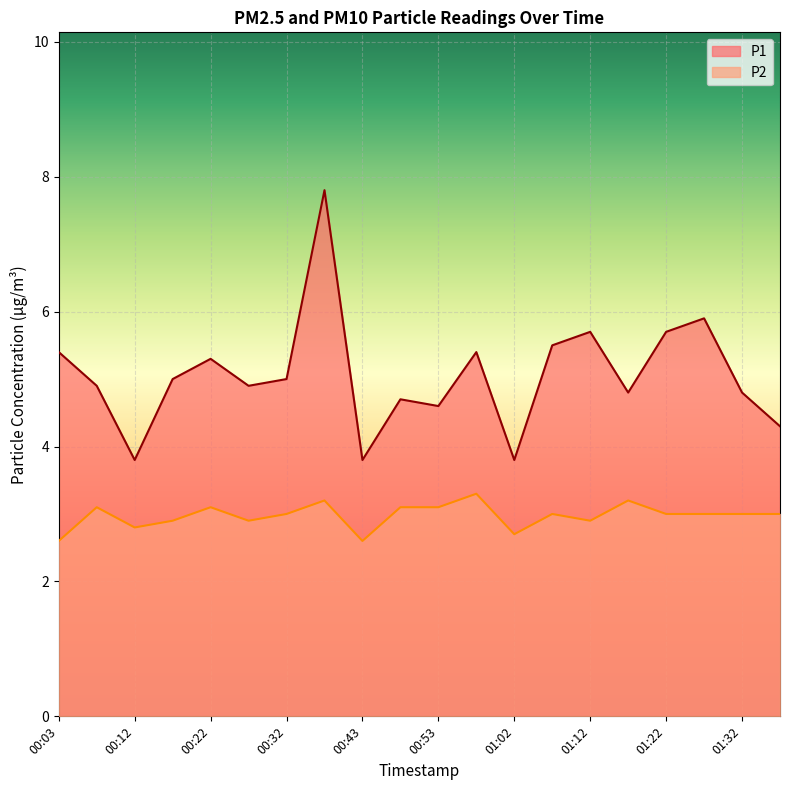

Rank the series by their maximum value, from lowest to highest.

P2, P1